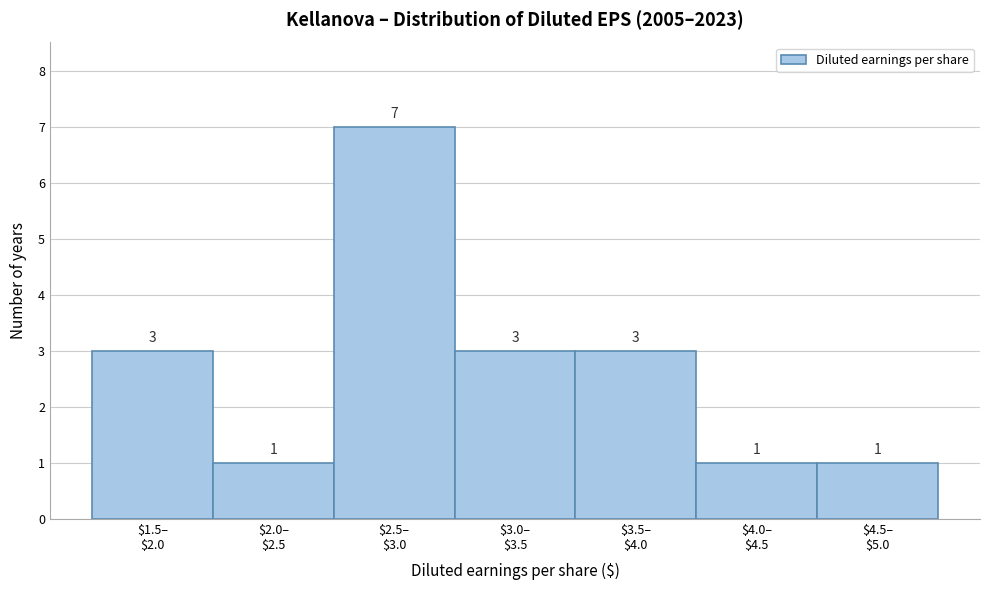

Reading left to right, list all the values displayed in this chart.

3	1	7	3	3	1	1